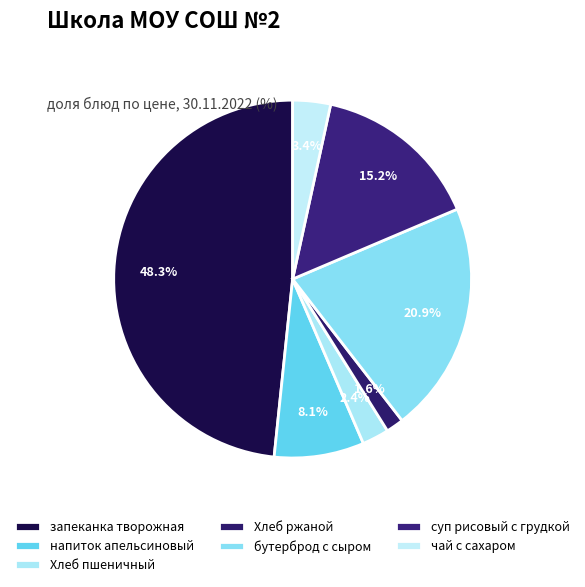

What is the ratio of the value at бутерброд с сыром to the value at Хлеб пшеничный?

8.6